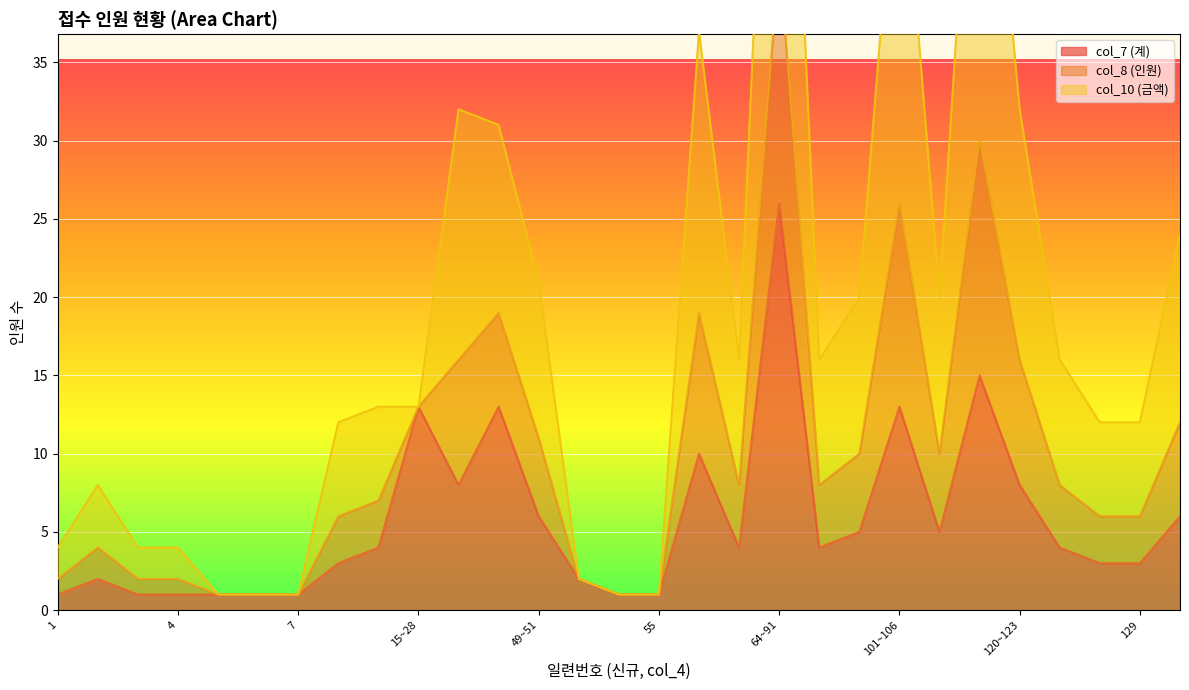

At how many categories does at least one series exceed 35?

4